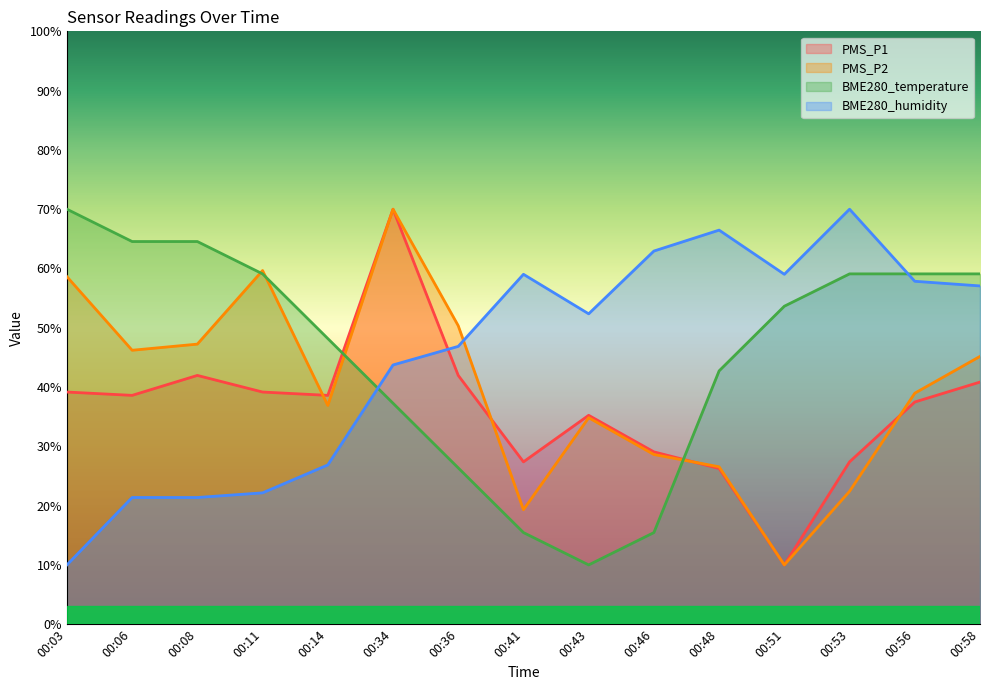

Is it true that PMS_P1 equals 35.0 at 00:34?

False